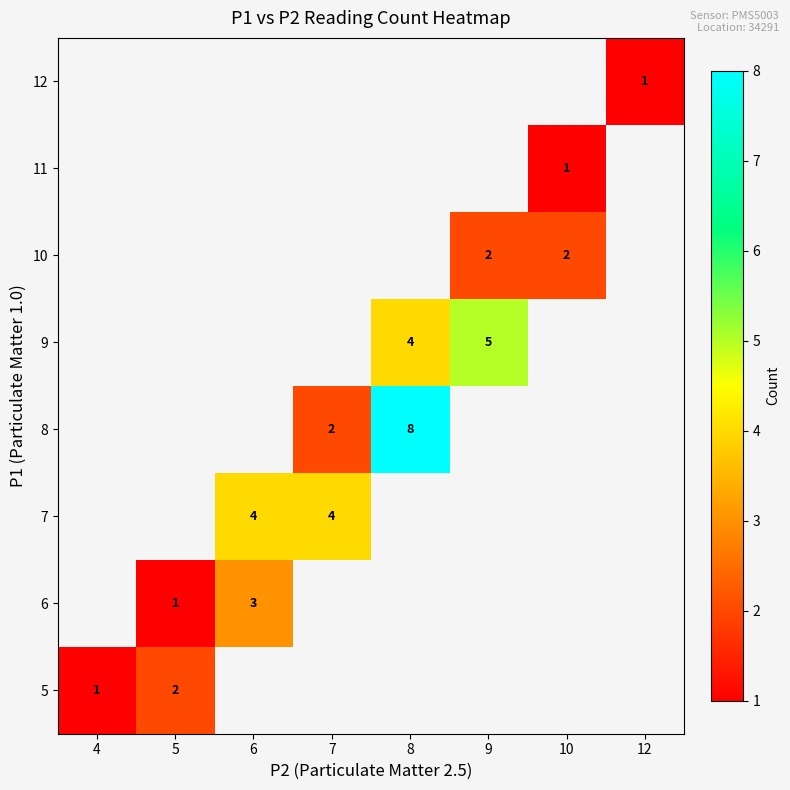

How many data points does each series have?

8